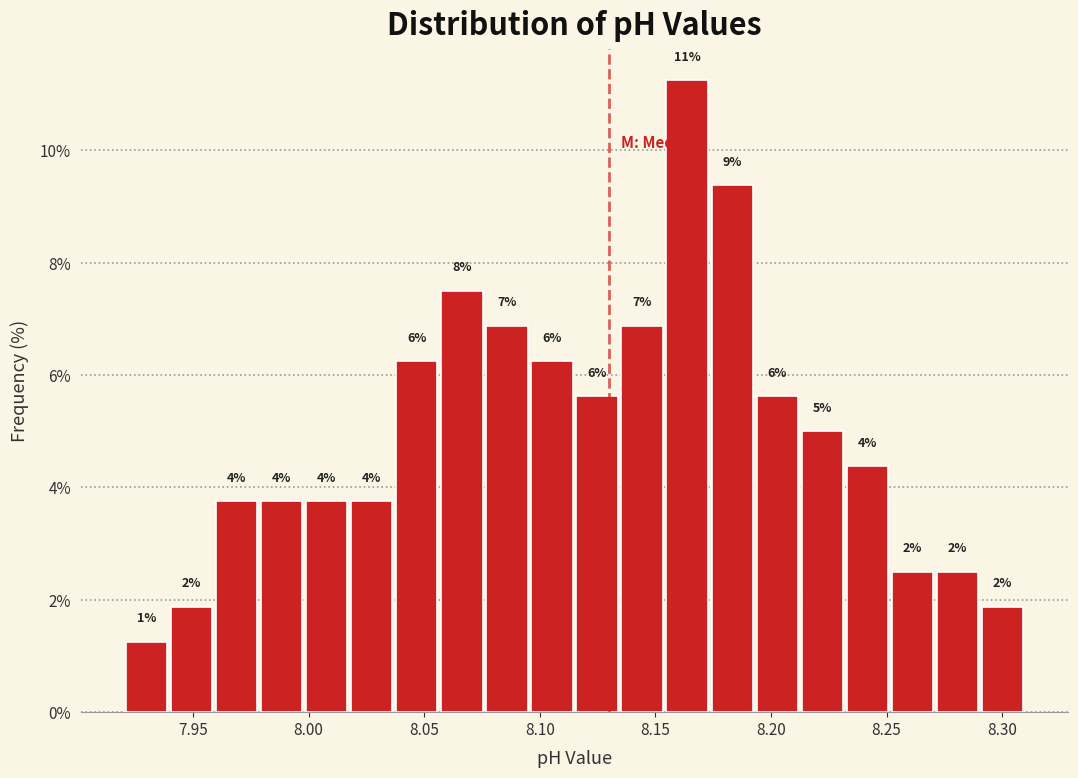

Read against the x-axis, roughly where is the centre of the tallest bar?

8.165